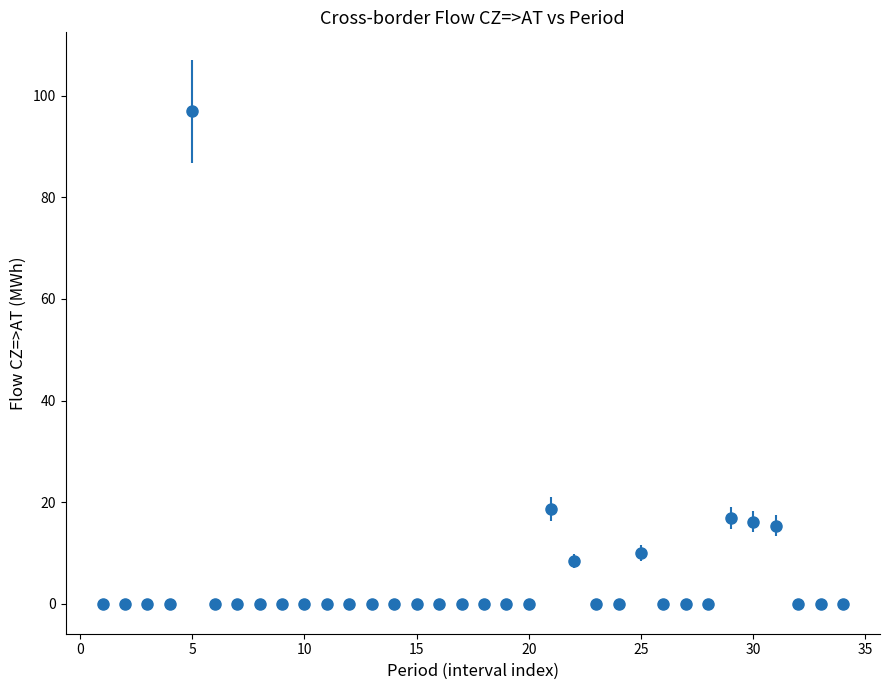

What is the difference between the second highest and second lowest values?

18.6